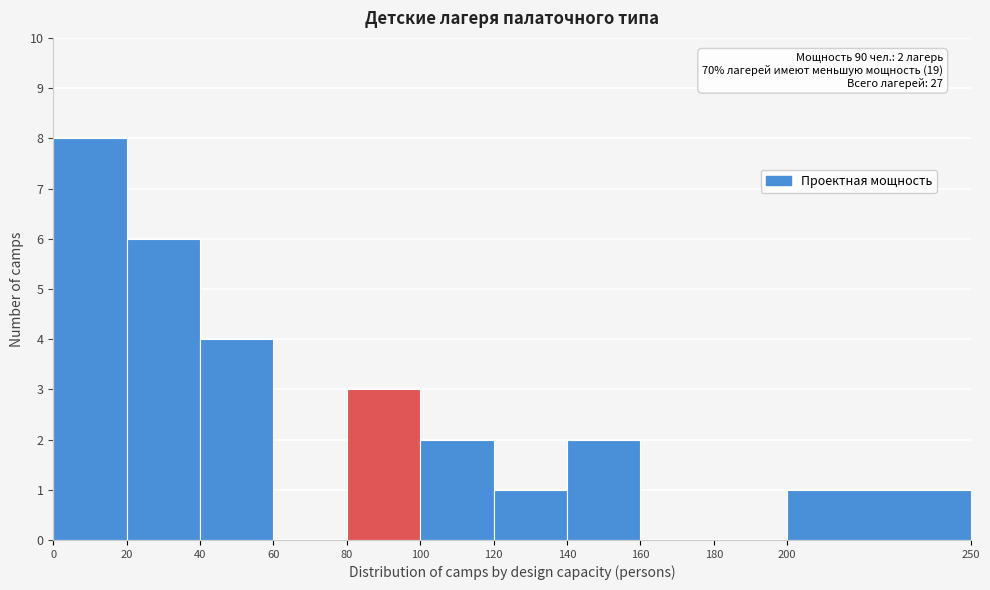

Which range on the x-axis has the tallest bar?

0 to 20